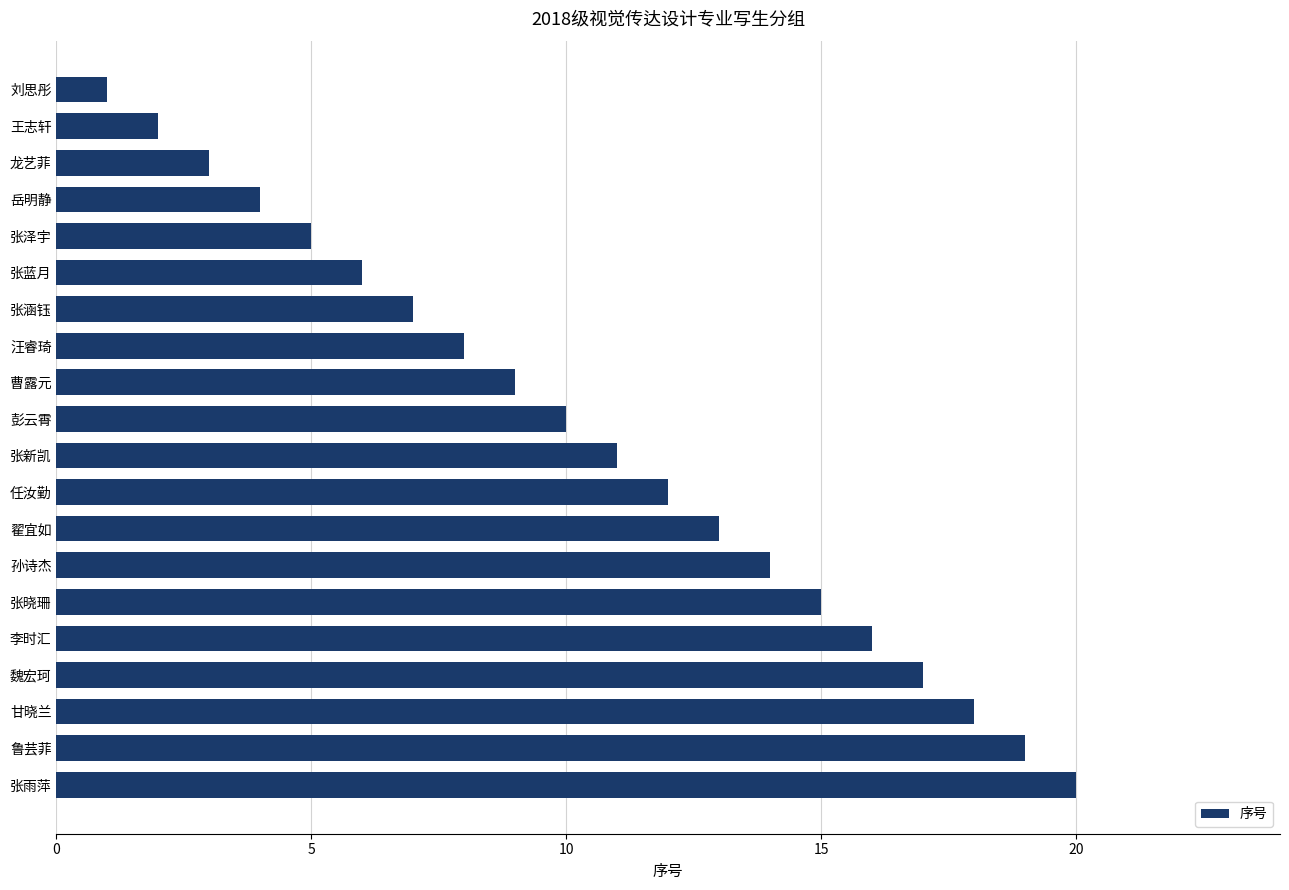

How many data points are less than 11?

10